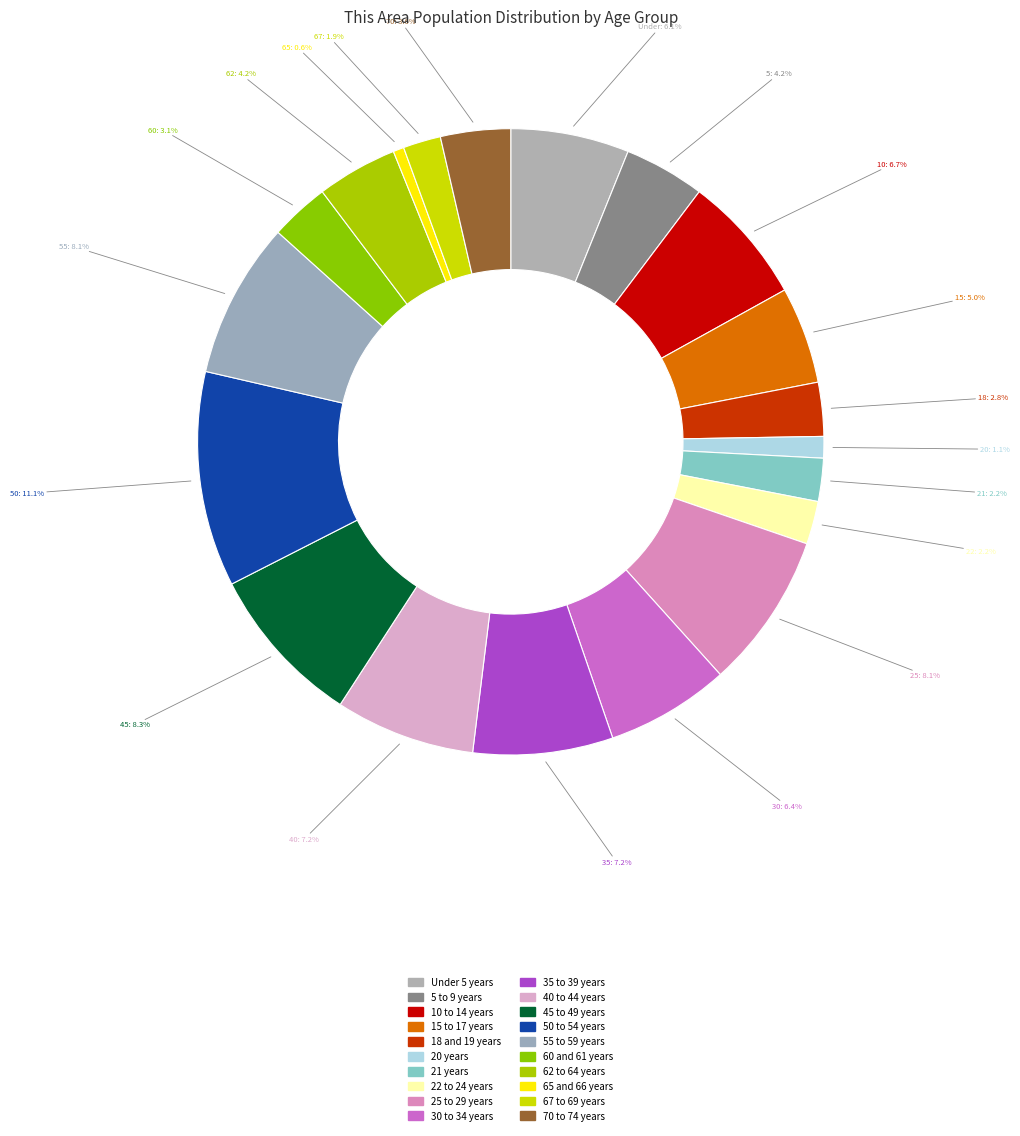

How many segments does this pie chart have?

20